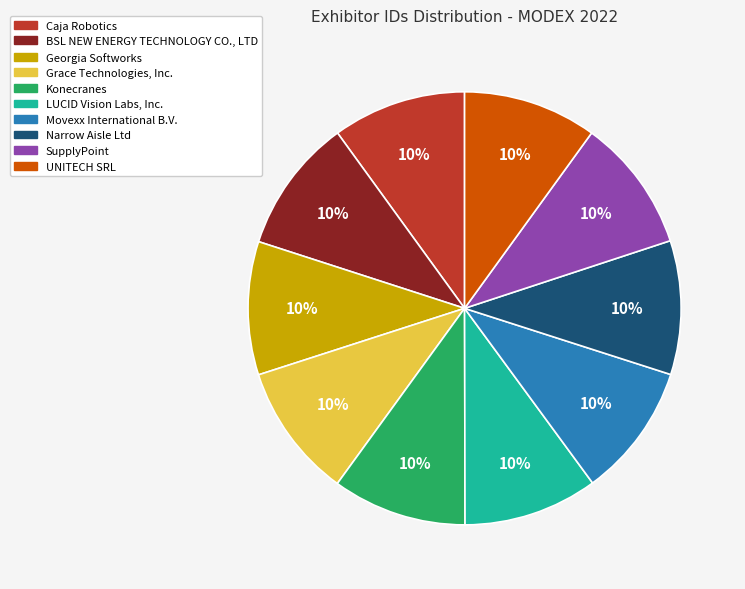

What is the ratio of the value at Narrow Aisle Ltd to the value at Georgia Softworks?

1.0